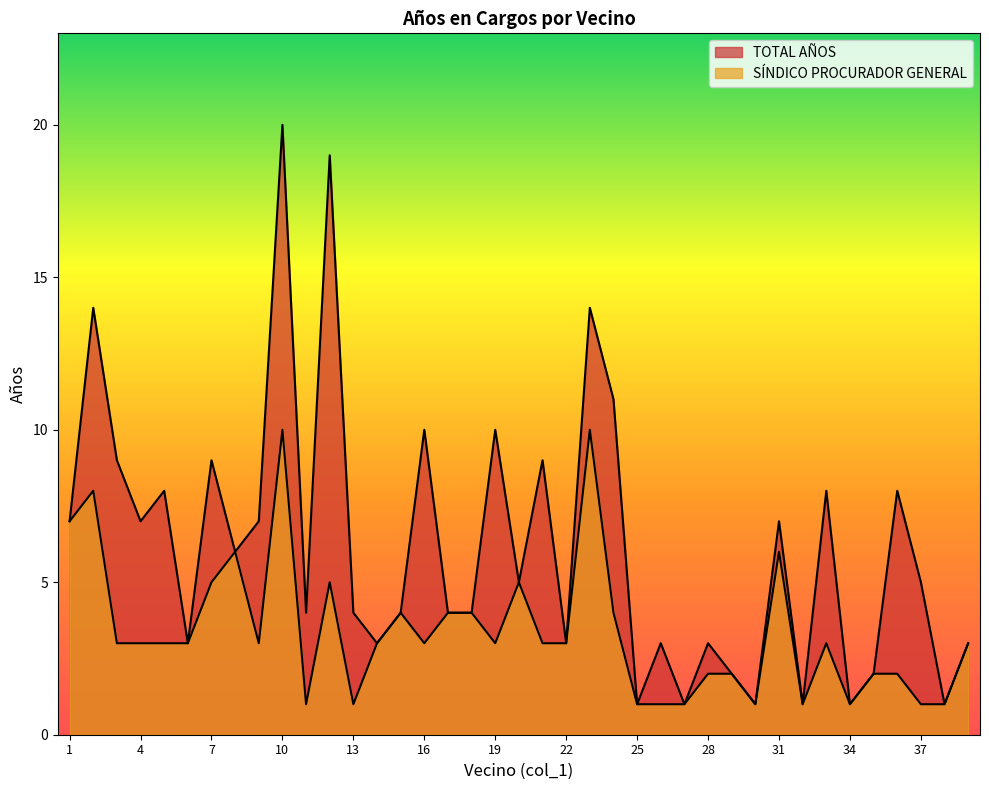

True or false: SÍNDICO PROCURADOR GENERAL and TOTAL AÑOS cross at least once.

False